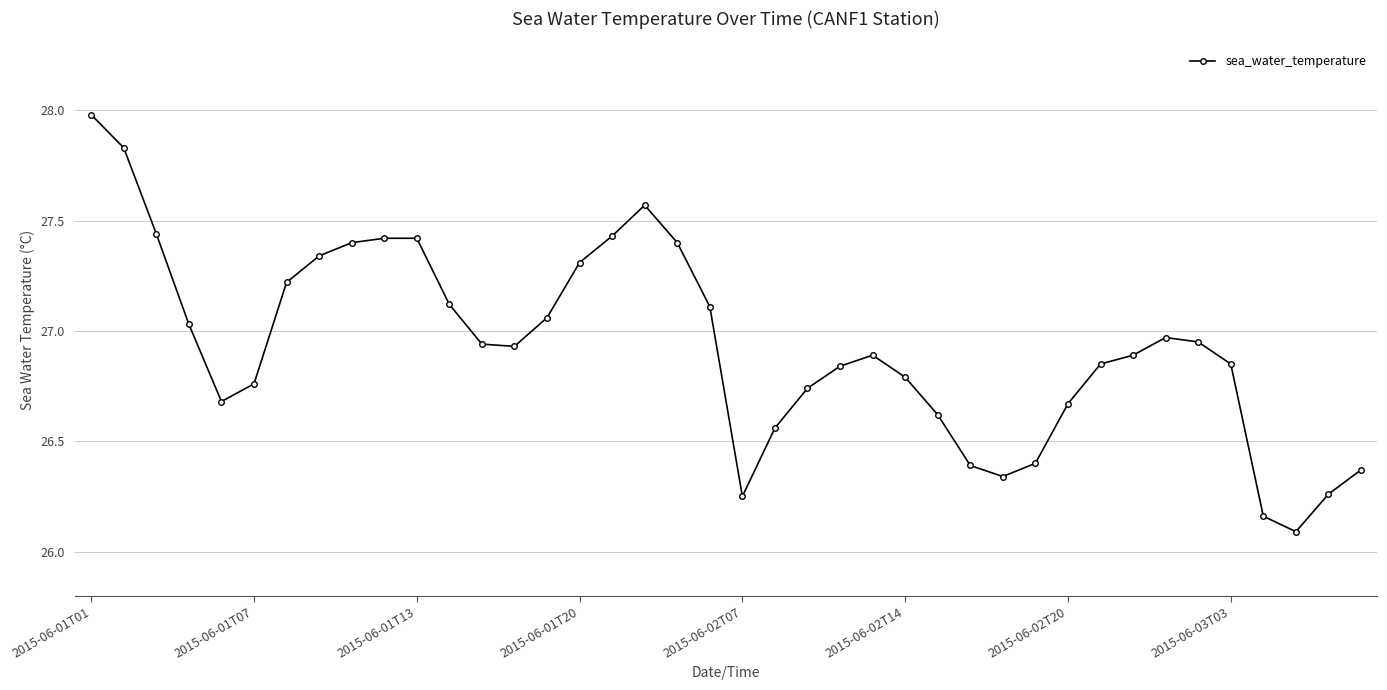

What is the greatest value displayed?

28.0